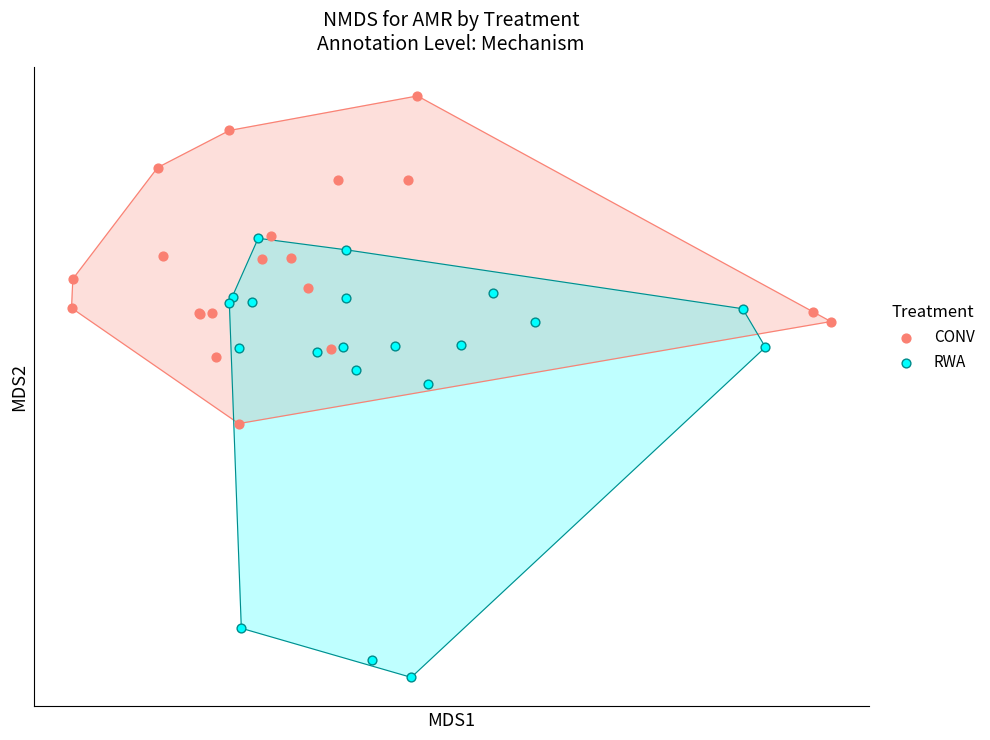

Which series reaches the minimum Y coordinate?

RWA